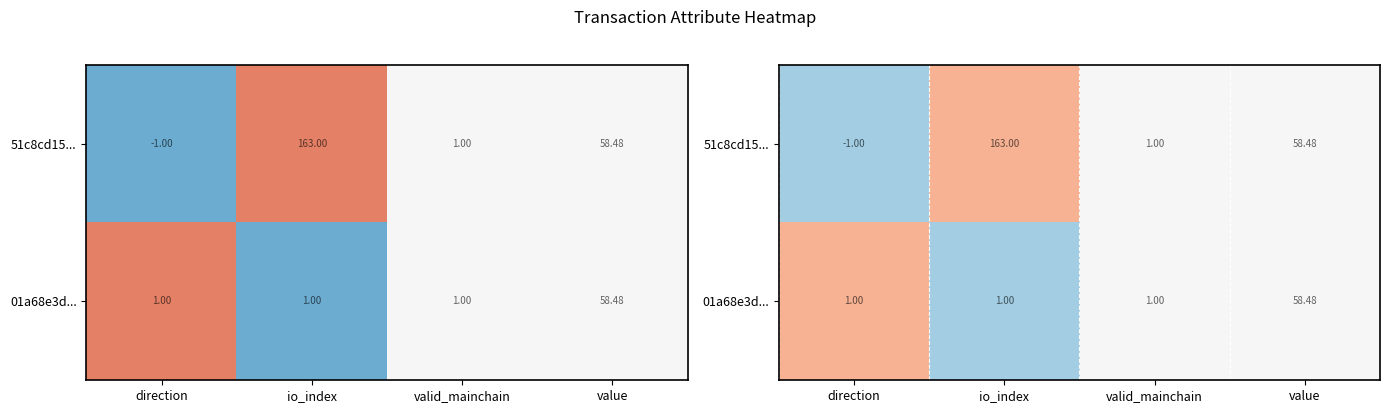

How many values in 51c8cd15... are below zero?

1